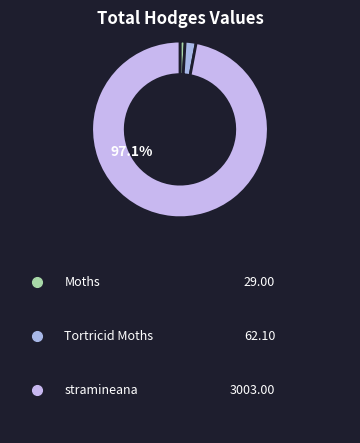

How many slices are in this pie chart?

3